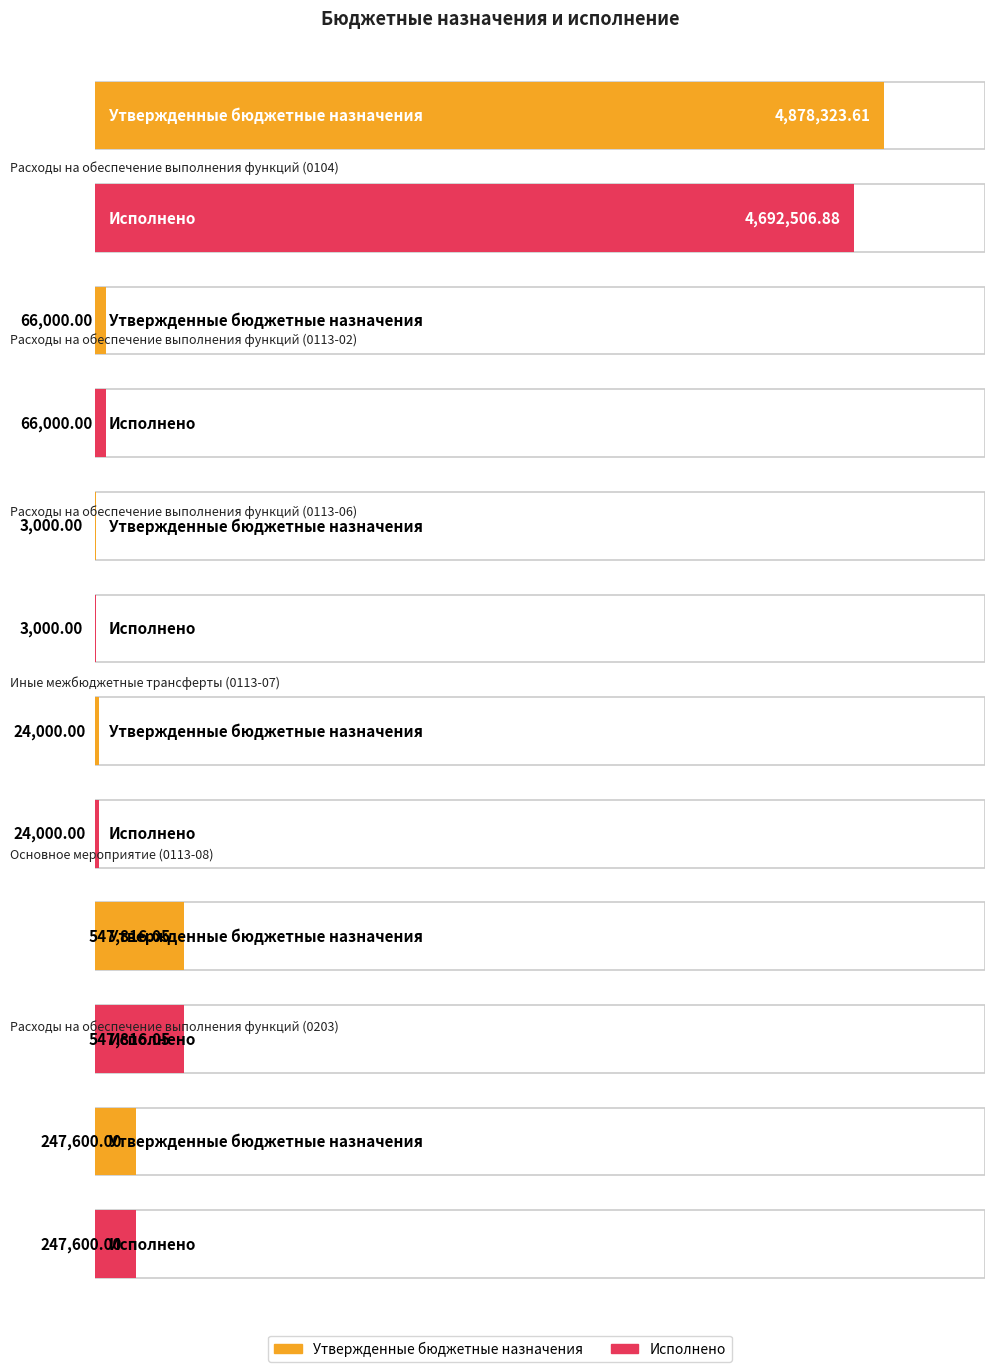

The value of Исполнено at Расходы на обеспечение
выполнения функций (0113-06) is 3000.0. True or false?

True